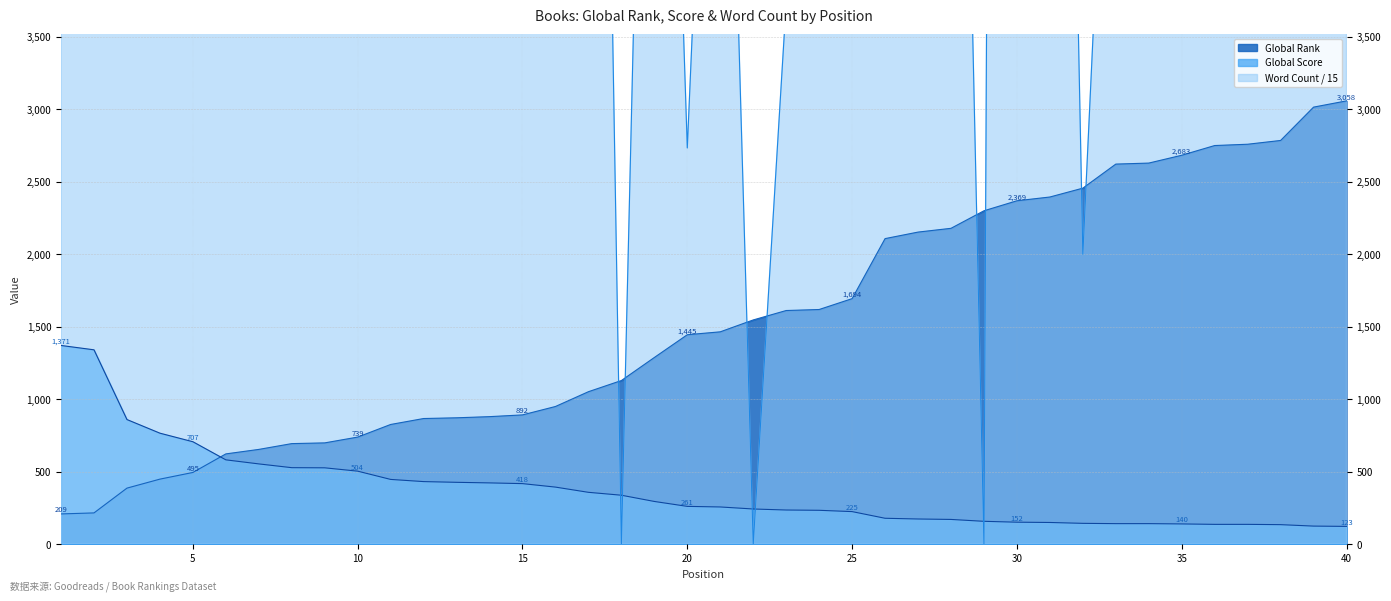

Reading left to right, transcribe all the data shown in this chart.

Global Rank: 209.0	216.0	387.0	449.0	495.0	623.0	654.0	694.0	699.0	739.0	826.0	867.0	872.0	880.0	892.0	950.0	1052.0	1129.0	1288.0	1445.0	1465.0	1547.0	1612.0	1619.0	1694.0	2108.0	2153.0	2179.0	2300.0	2369.0	2395.0	2456.0	2622.0	2629.0	2683.0	2750.0	2759.0	2785.0	3015.0	3058.0
Global Score: 1371.0	1341.0	860.0	766.0	707.0	582.0	554.0	528.0	527.0	504.0	447.0	432.0	427.0	423.0	418.0	394.0	358.0	338.0	295.0	261.0	257.0	243.0	236.0	234.0	225.0	179.0	174.0	171.0	158.0	152.0	150.0	144.0	142.0	142.0	140.0	137.0	137.0	135.0	125.0	123.0
Word Count: 8225.2	11266.7	5900.0	11466.7	12709.1	13333.3	9766.7	17136.3	12400.0	11261.5	4300.0	6933.3	10130.7	13215.1	20595.4	4133.3	13333.3	0.0	9666.7	2733.3	8000.0	0.0	3733.3	8000.0	11533.3	13333.3	4133.3	10321.5	0.0	45000.0	13333.3	2000.0	6866.7	5533.3	5760.0	6000.0	6800.0	10200.0	5600.0	9259.0